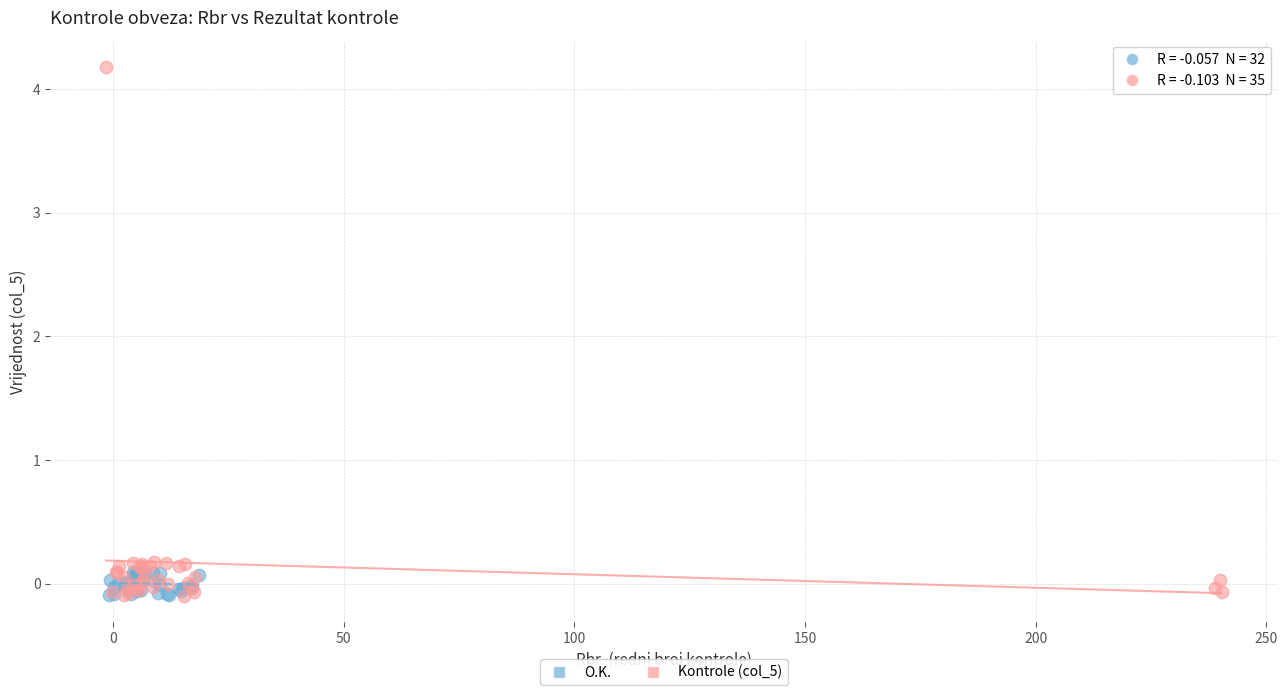

Which series reaches the maximum Y coordinate?

Kontrole (col_5)